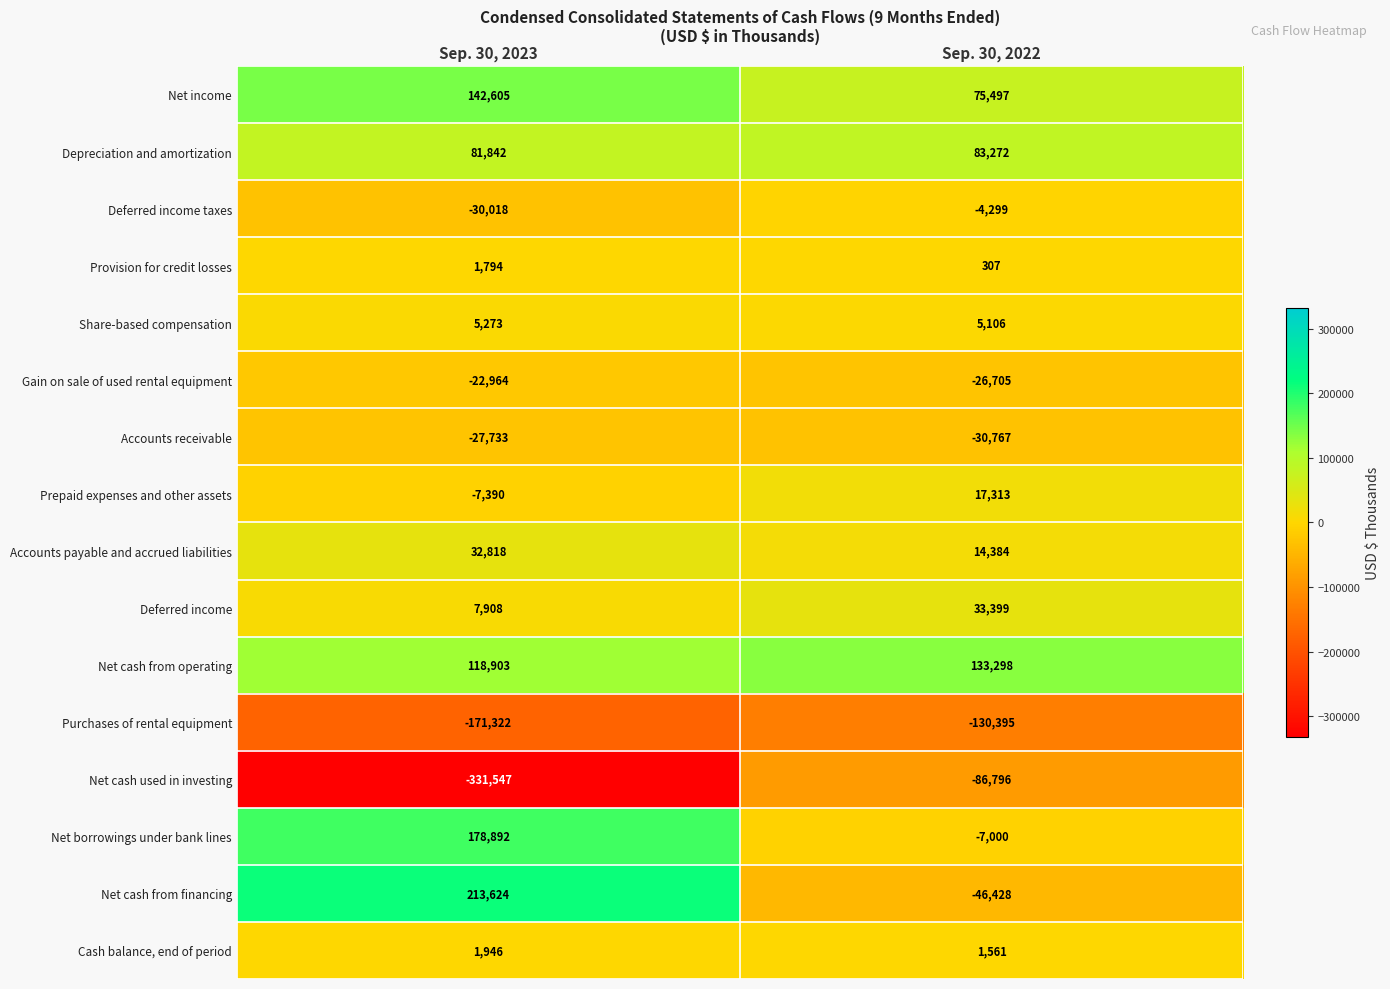

The value of Provision for credit losses at Sep. 30, 2023 is 2576. True or false?

False